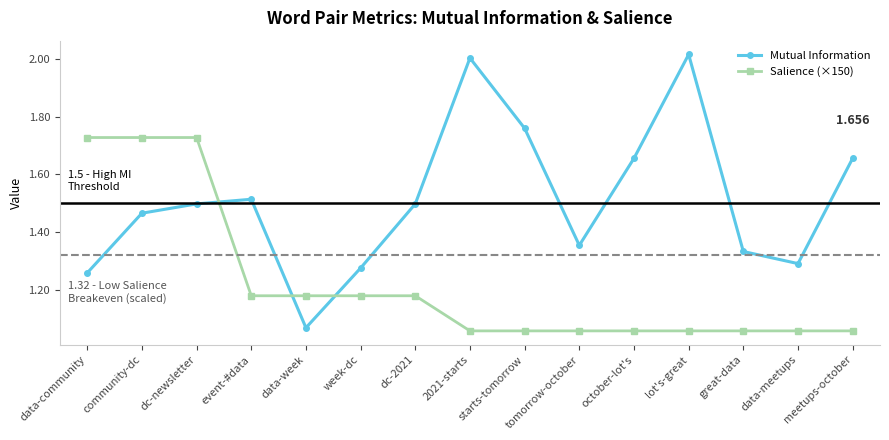

True or false: Salience (×150) and Mutual Information cross at least once.

True